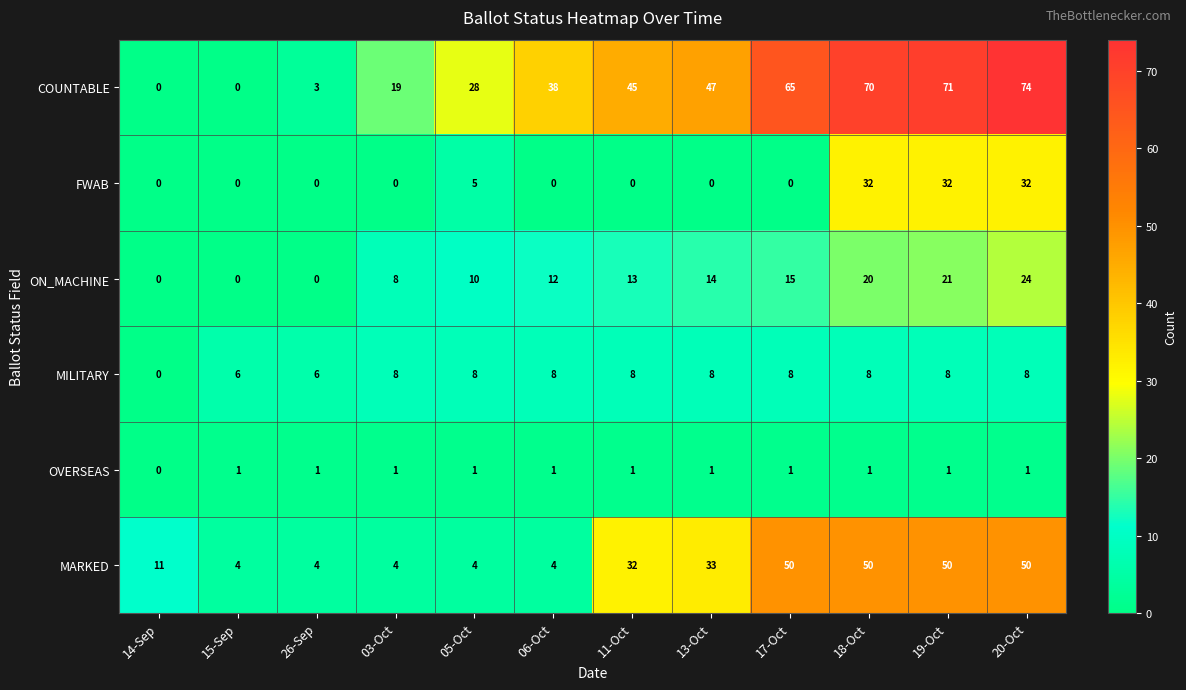

At which category is the sum across all series the highest?

20-Oct